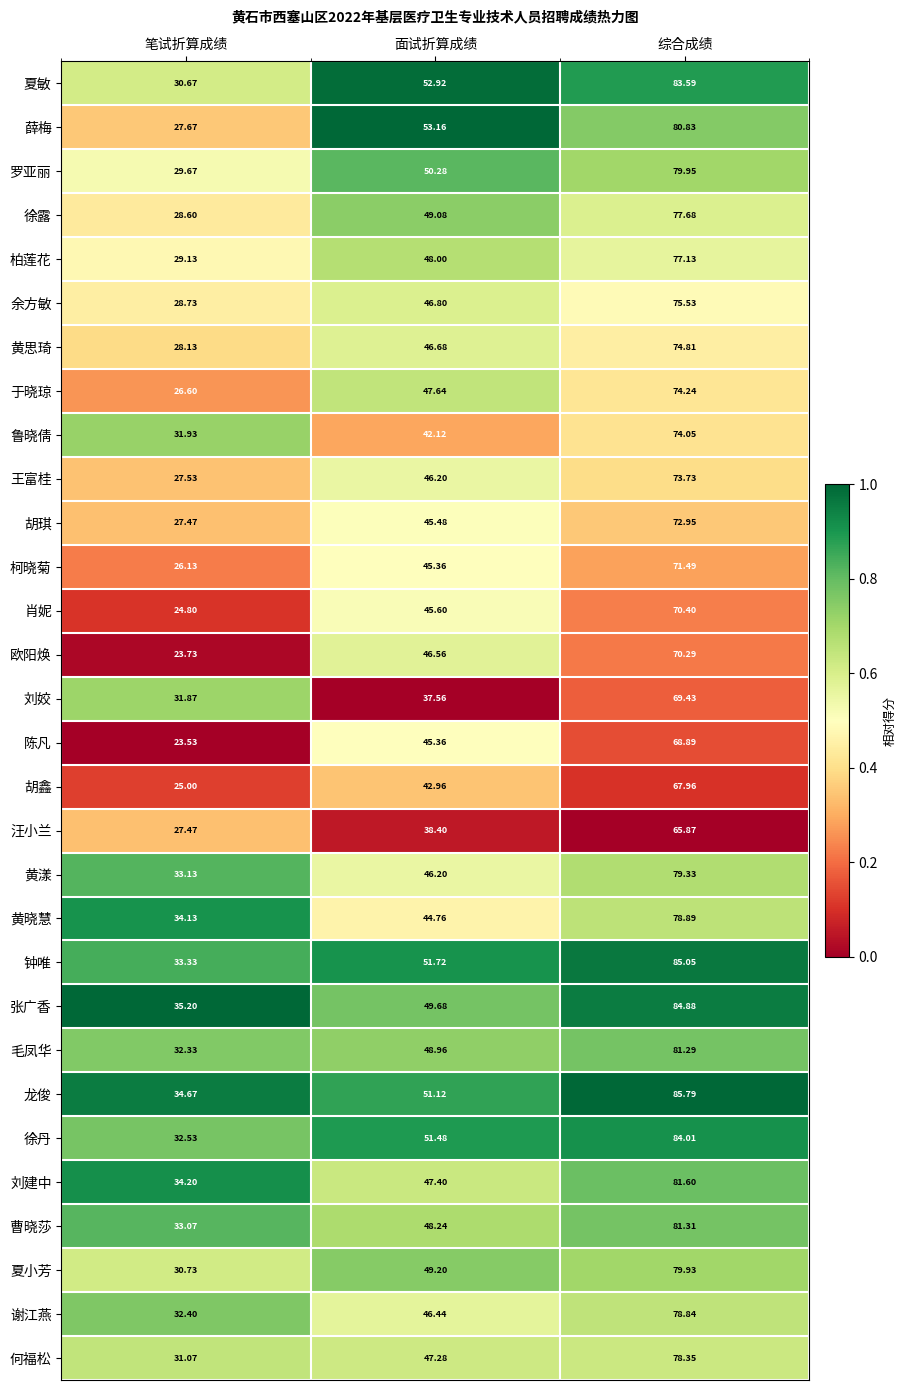

Rank the series by their maximum value, from lowest to highest.

汪小兰, 胡鑫, 陈凡, 刘姣, 欧阳焕, 肖妮, 柯晓菊, 胡琪, 王富桂, 鲁晓倩, 于晓琼, 黄思琦, 余方敏, 柏莲花, 徐露, 何福松, 谢江燕, 黄晓慧, 黄漾, 夏小芳, 罗亚丽, 薛梅, 毛凤华, 曹晓莎, 刘建中, 夏敏, 徐丹, 张广香, 钟唯, 龙俊